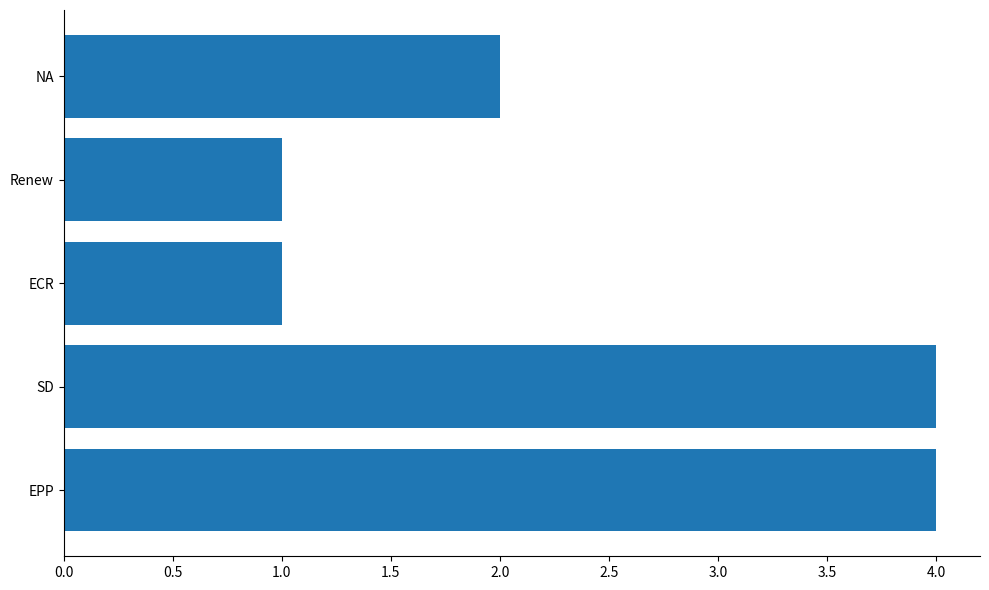

How many bars are there in total?

5